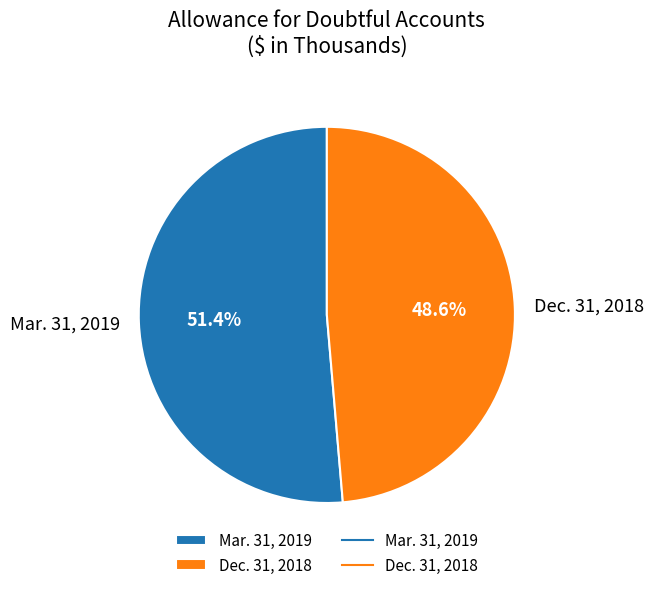

Rank the categories by value from highest to lowest.

Mar. 31, 2019, Dec. 31, 2018